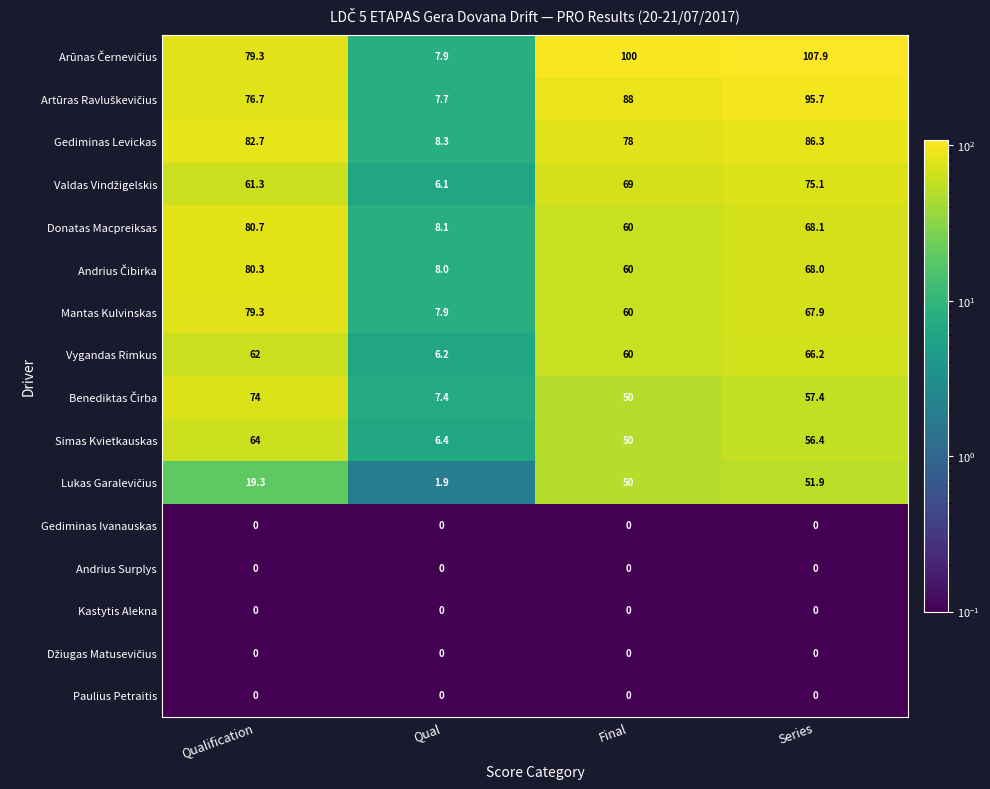

What is the average value of the Mantas Kulvinskas series?

53.8